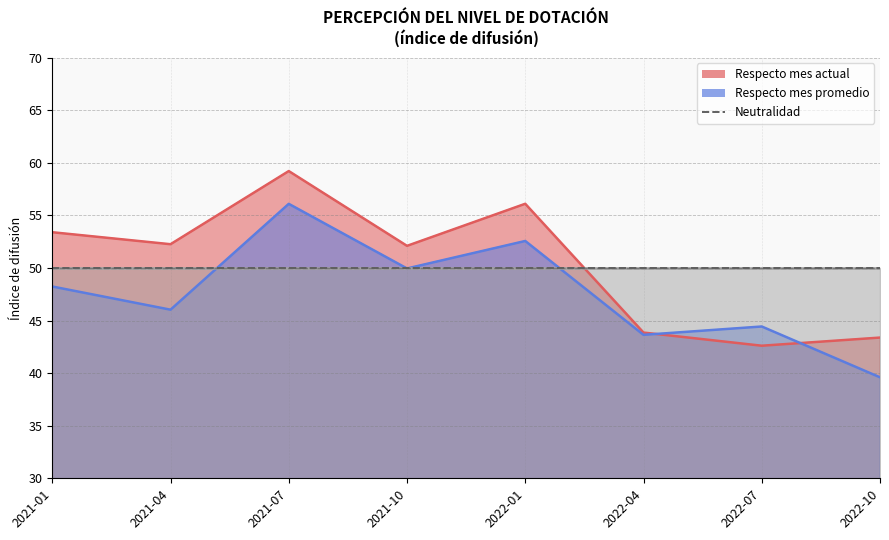

Which has a higher value, 2021-10 or 2021-04?

2021-04